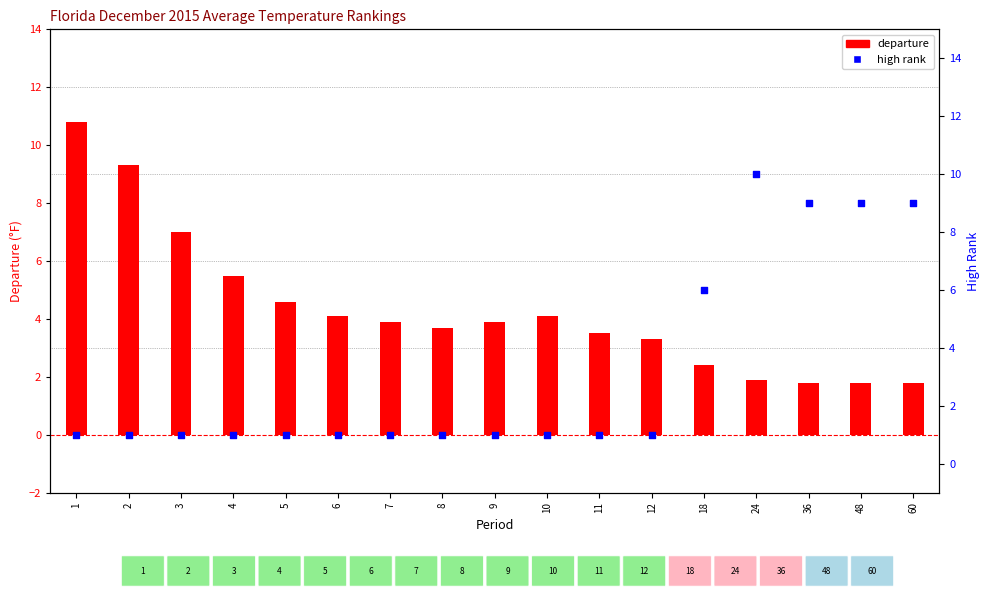

Is the value of departure at 12 greater than the value of high rank at 60?

No